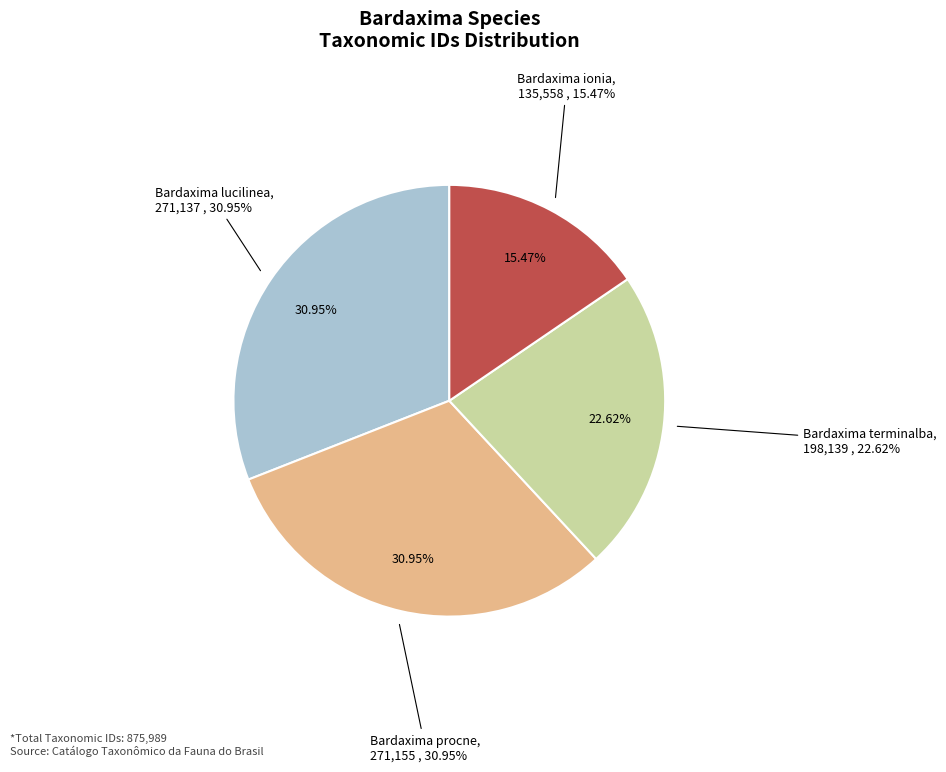

How many segments does this pie chart have?

4